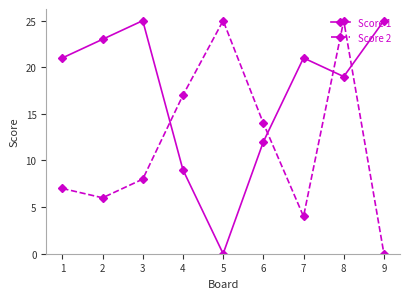

How many interior local peaks does the Score 2 series have?

2